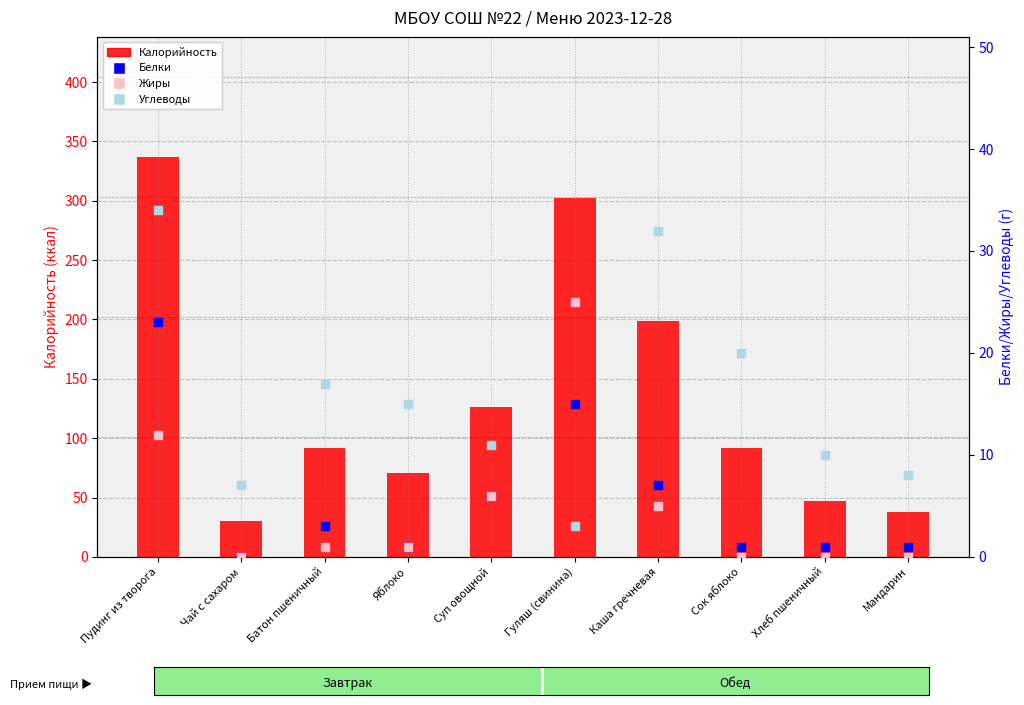

Which series has the largest total across all categories?

Калорийность